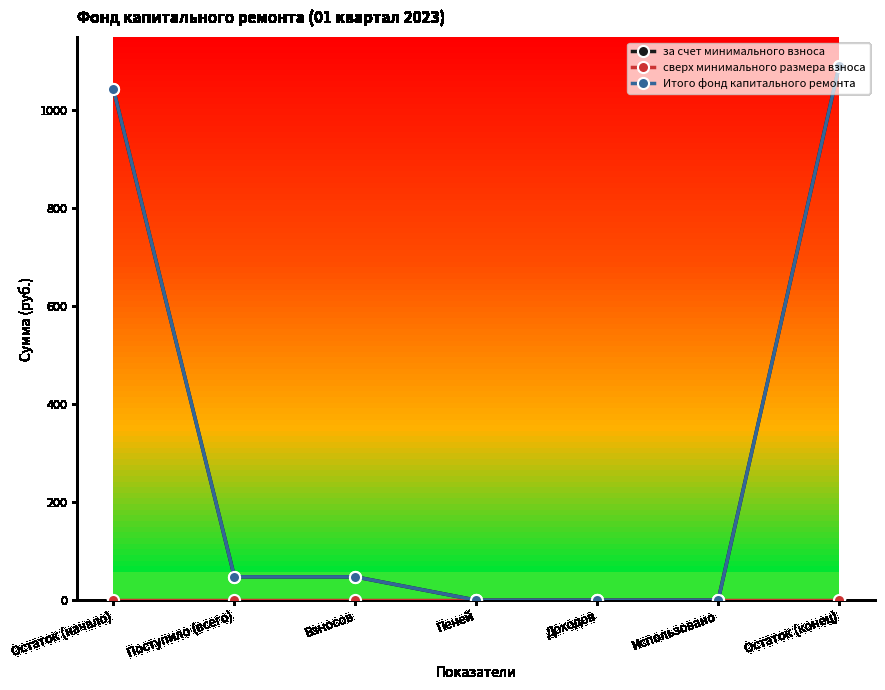

The value of Итого фонд капитального ремонта at Пеней is 0.0. True or false?

True